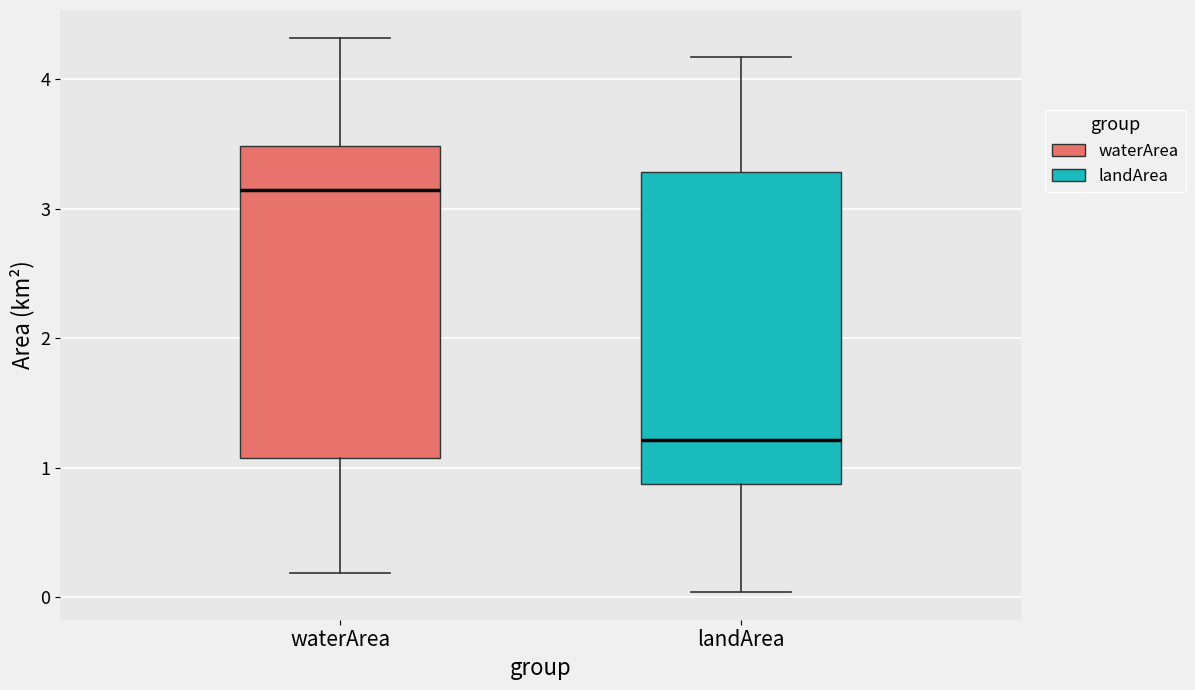

Where is the upper edge of the box for landArea on the y-axis? The values are not printed on the chart, so give them approximately, as read against the axis.

3.3